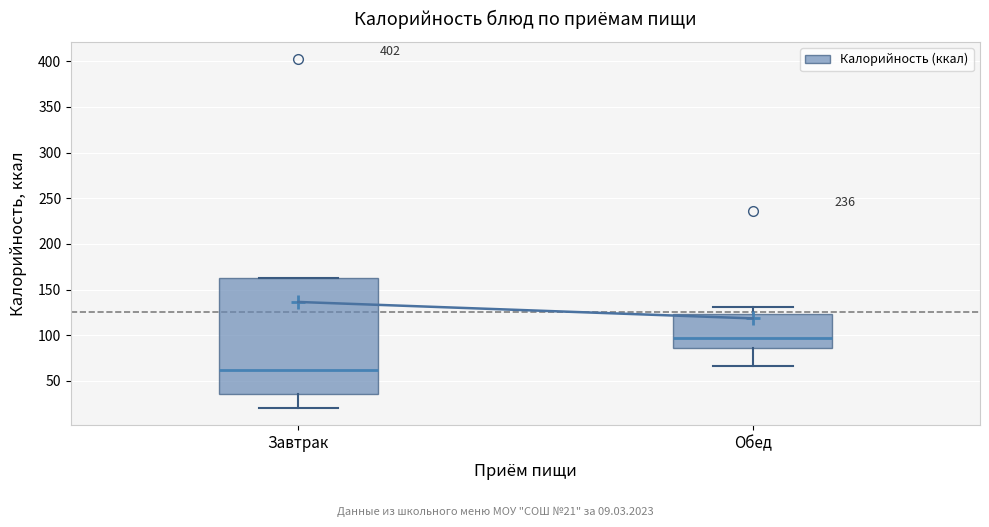

Which box's median line is the highest?

Обед